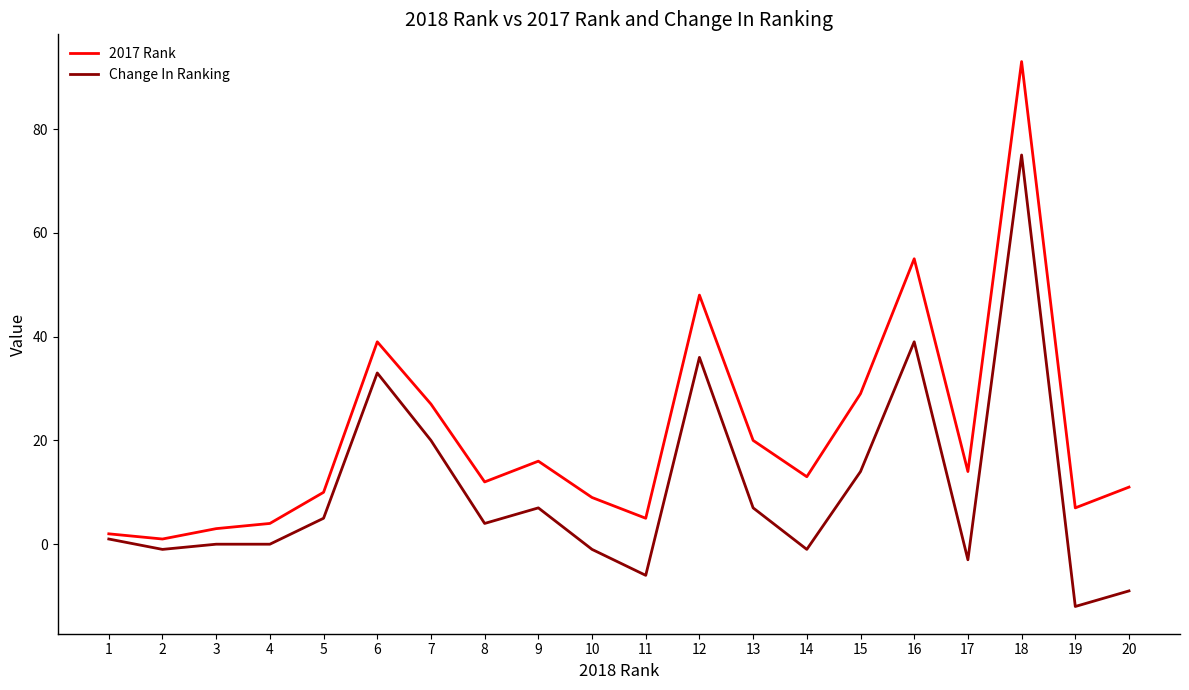

Reading right to left, transcribe all the data shown in this chart.

2017 Rank: 11	7	93	14	55	29	13	20	48	5	9	16	12	27	39	10	4	3	1	2
Change In Ranking: -9	-12	75	-3	39	14	-1	7	36	-6	-1	7	4	20	33	5	0	0	-1	1